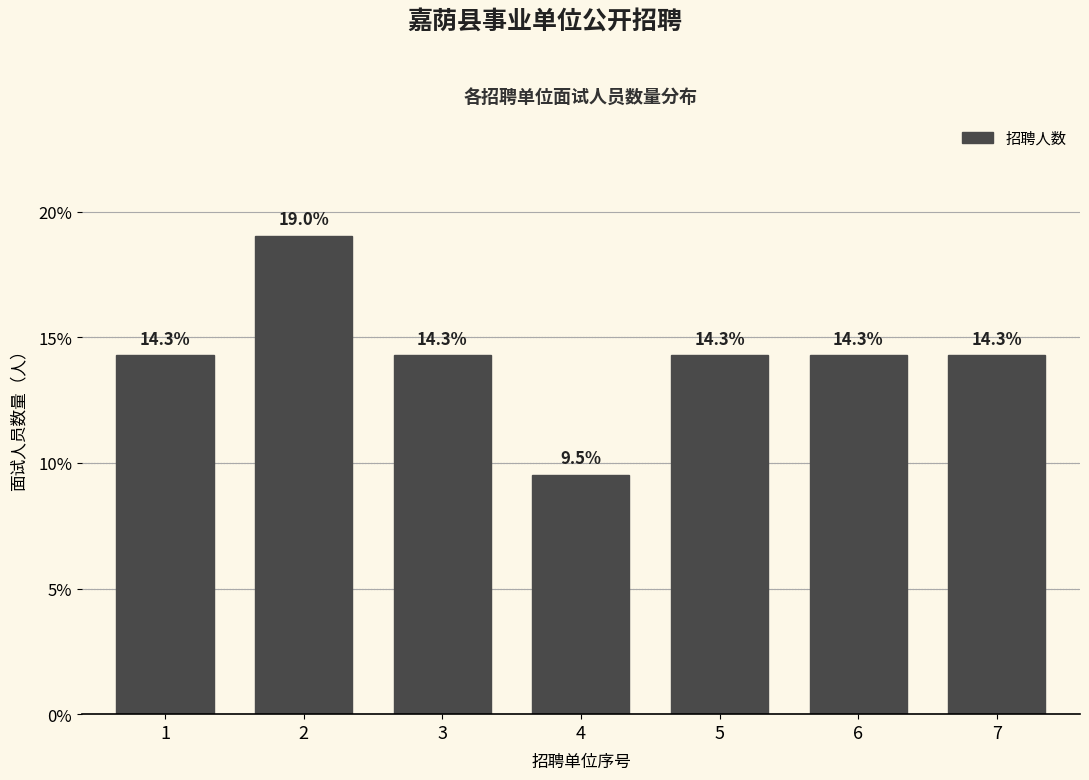

Reading right to left, transcribe all the data shown in this chart.

7=14.3	6=14.3	5=14.3	4=9.5	3=14.3	2=19.0	1=14.3